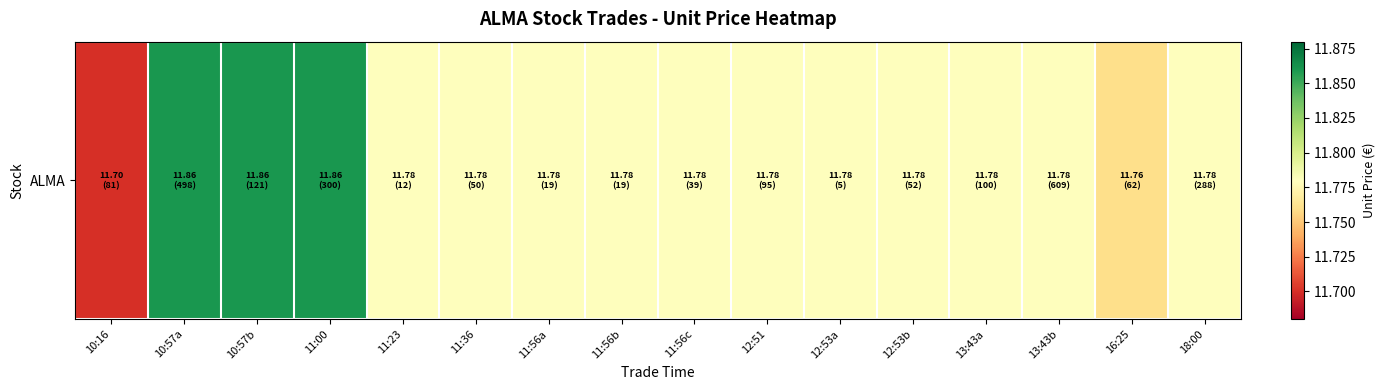

Between 11:23 and 12:51, which is larger?

11:23